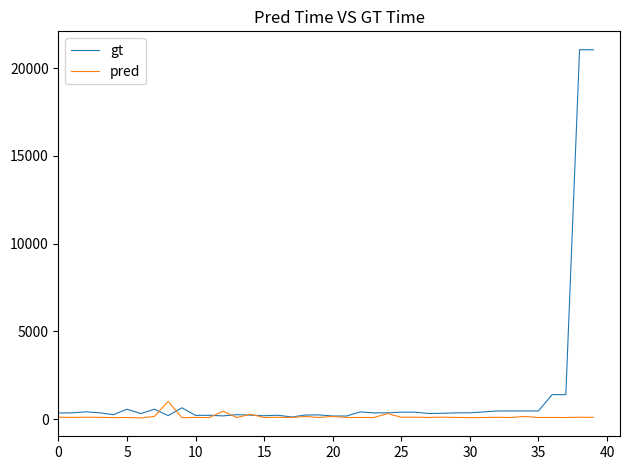

Rank the series by their maximum value, from lowest to highest.

pred, gt